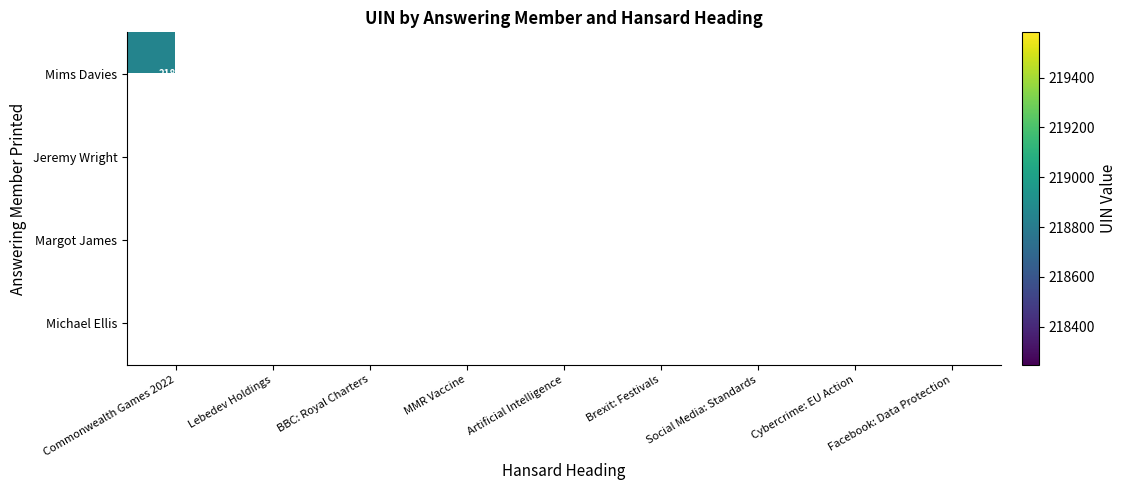

The Jeremy Wright series shows 218767 at Lebedev Holdings. True or false?

True